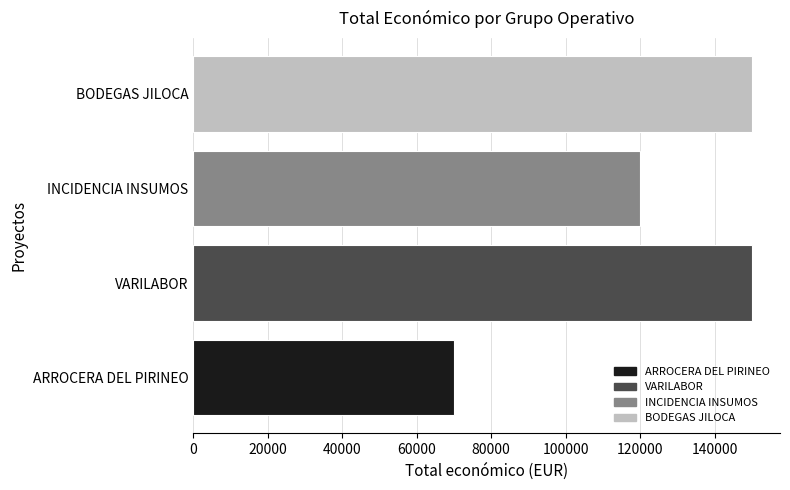

What is the sum of all values?

489999